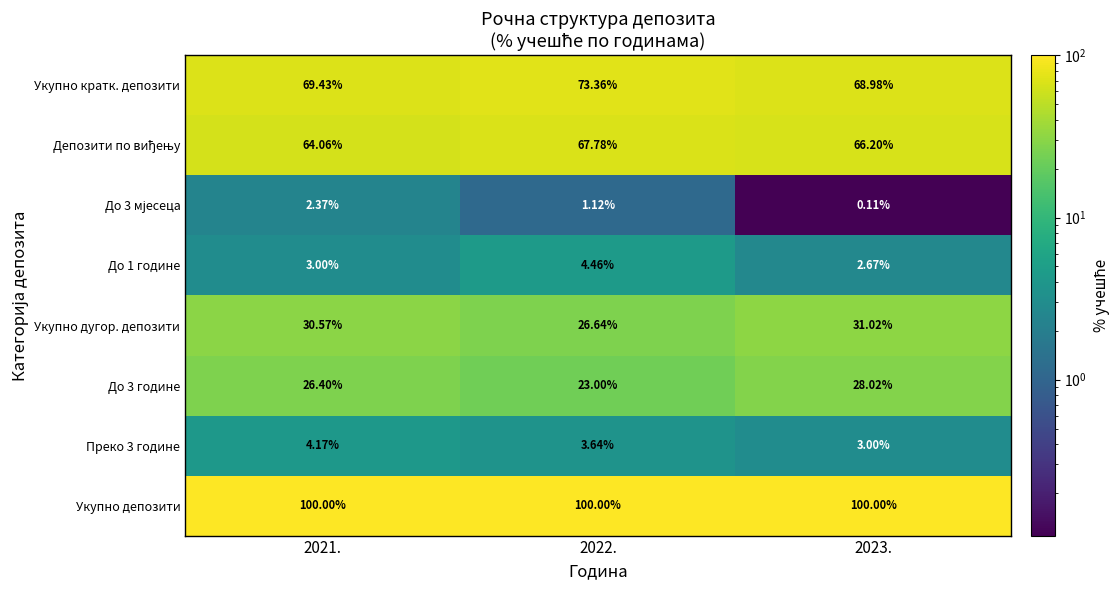

Which series has the largest total across all categories?

Укупно депозити